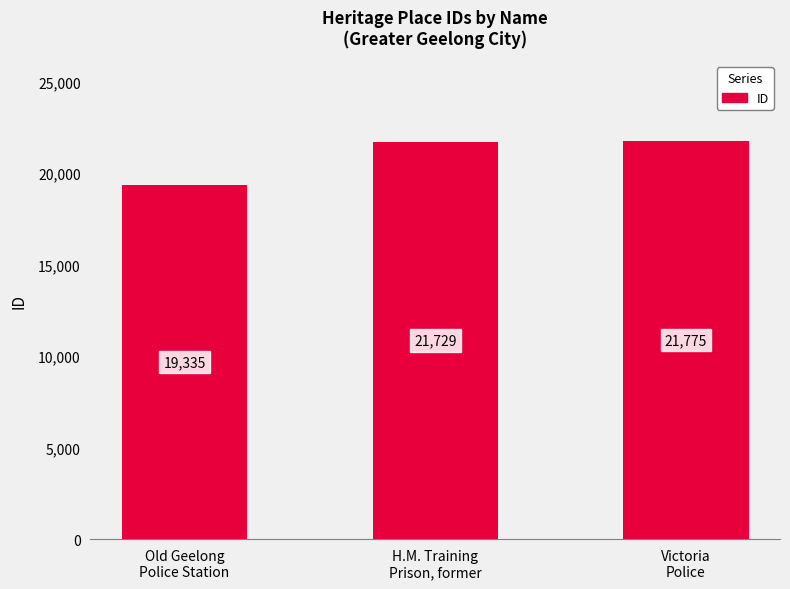

What is the smallest value displayed?

19335